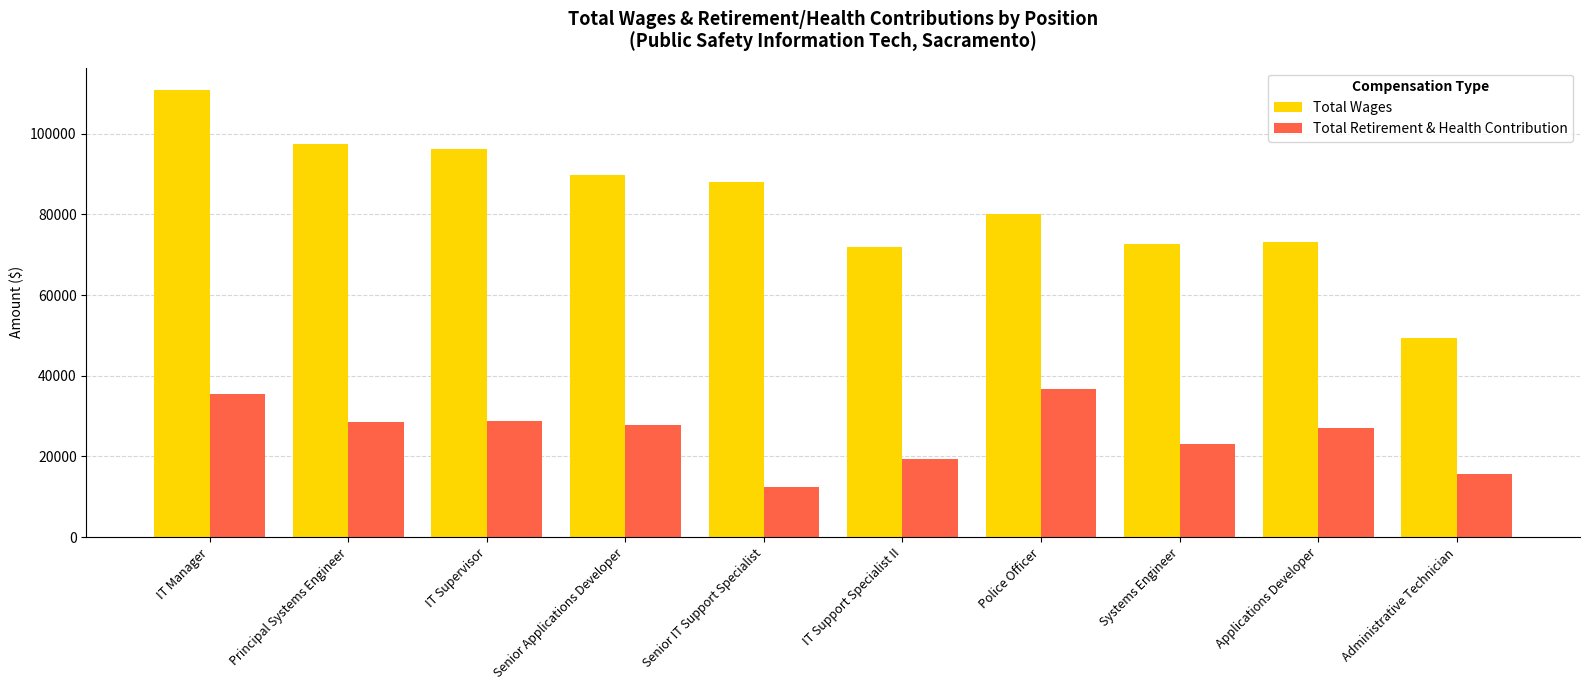

What is the approximate value of Total Wages at Police Officer?

80173.0